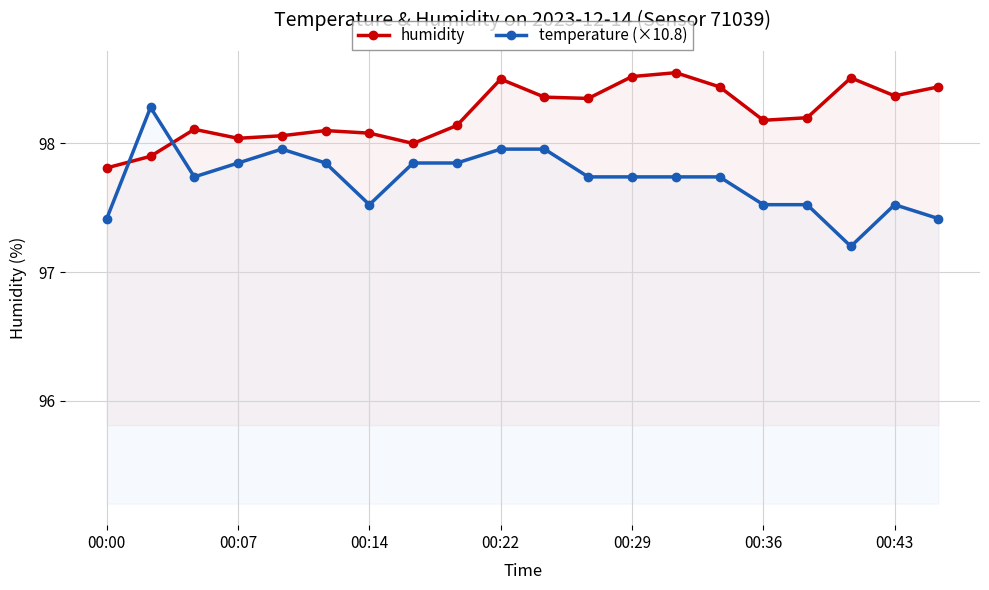

Which series ends up on top after the final intersection of humidity and temperature (×10.8)?

humidity